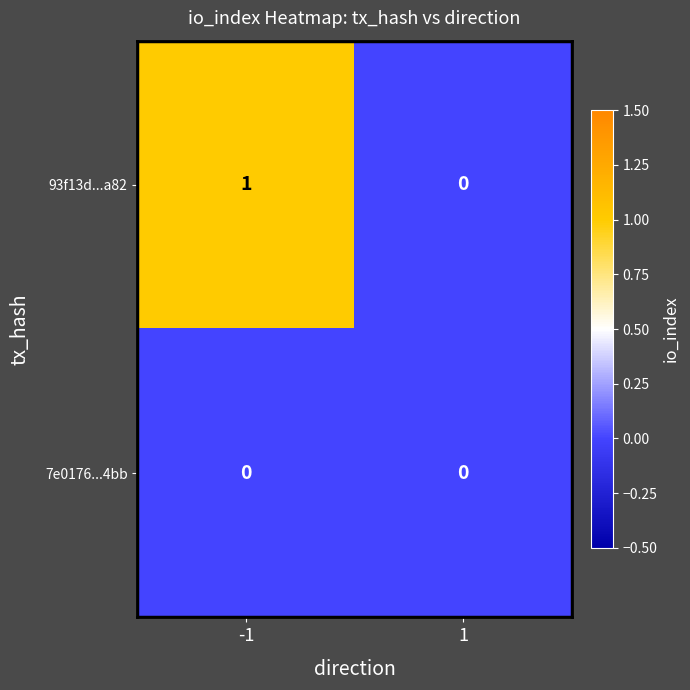

The 93f13d...a82 series shows 0 at -1. True or false?

False